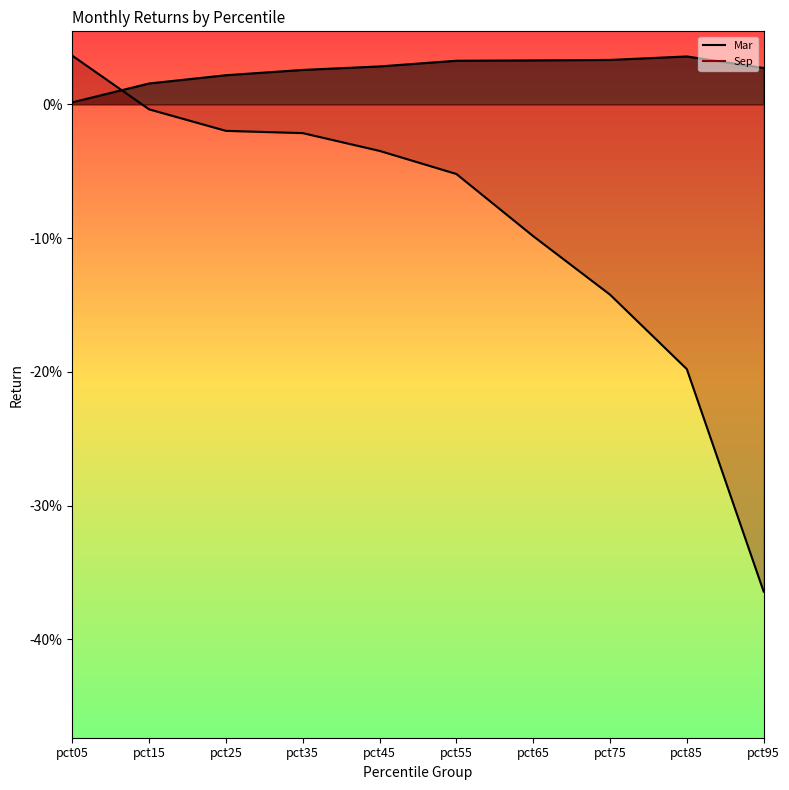

Which has a higher value, pct05 or pct65?

pct65